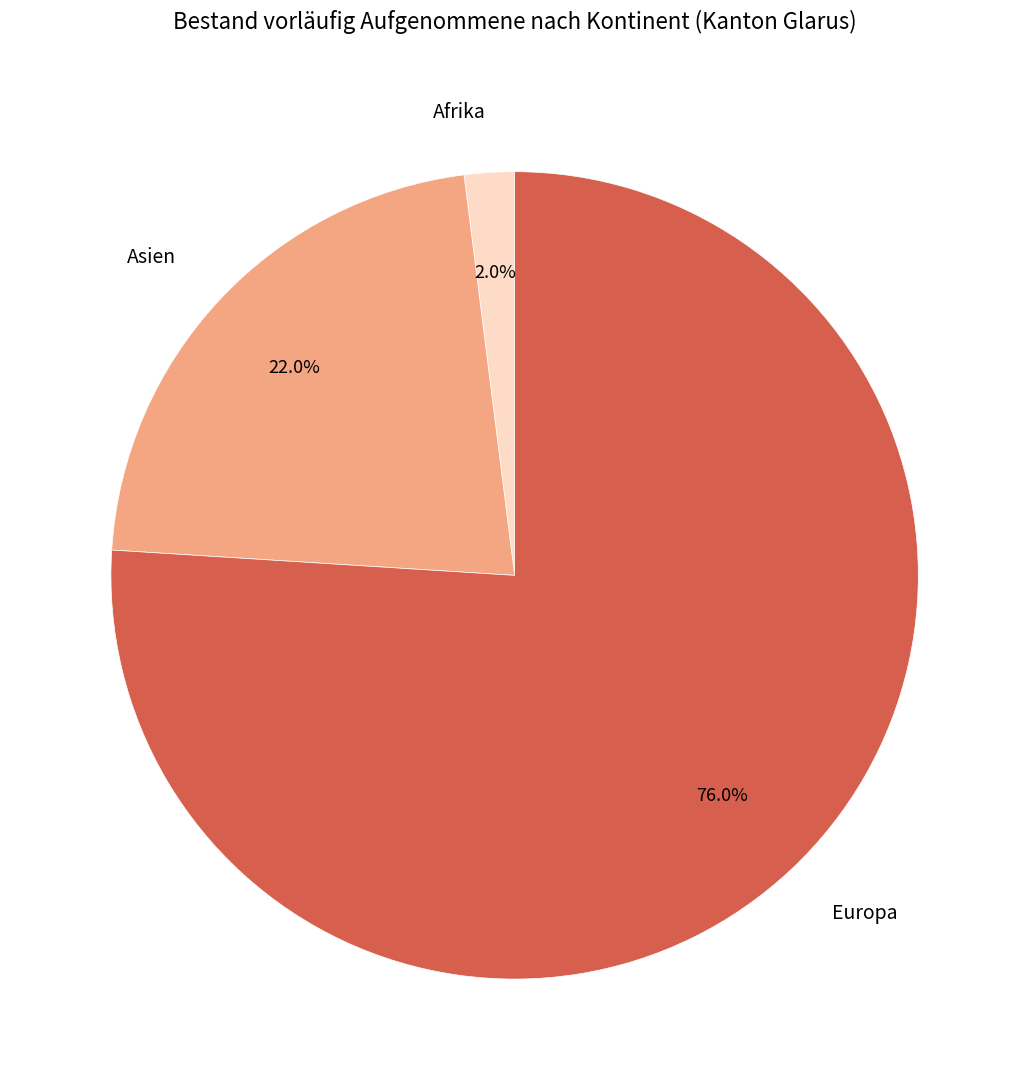

What portion of the pie excludes Europa?

24.0%